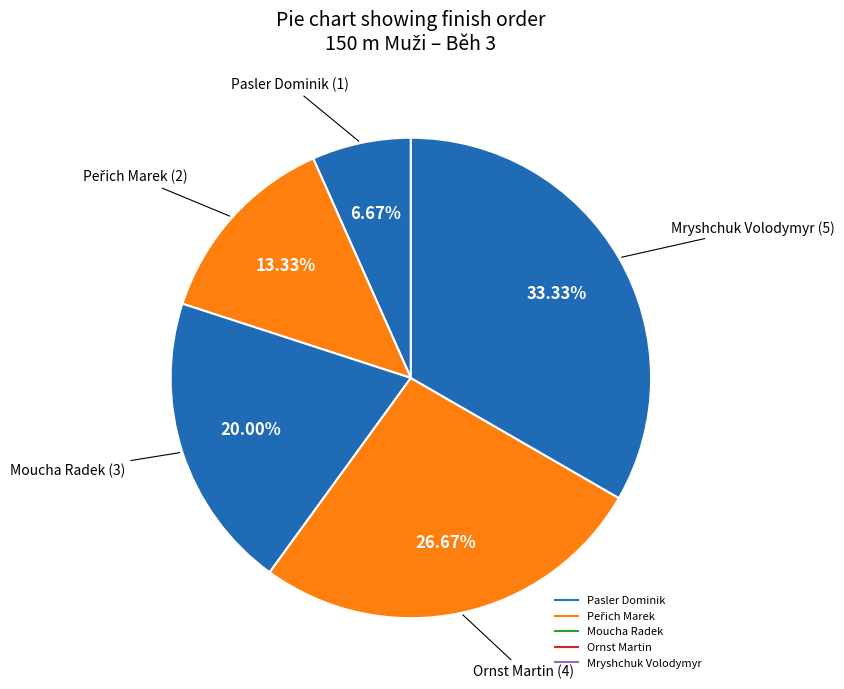

What is the total percentage of Mryshchuk Volodymyr and Pasler Dominik?

40.0%